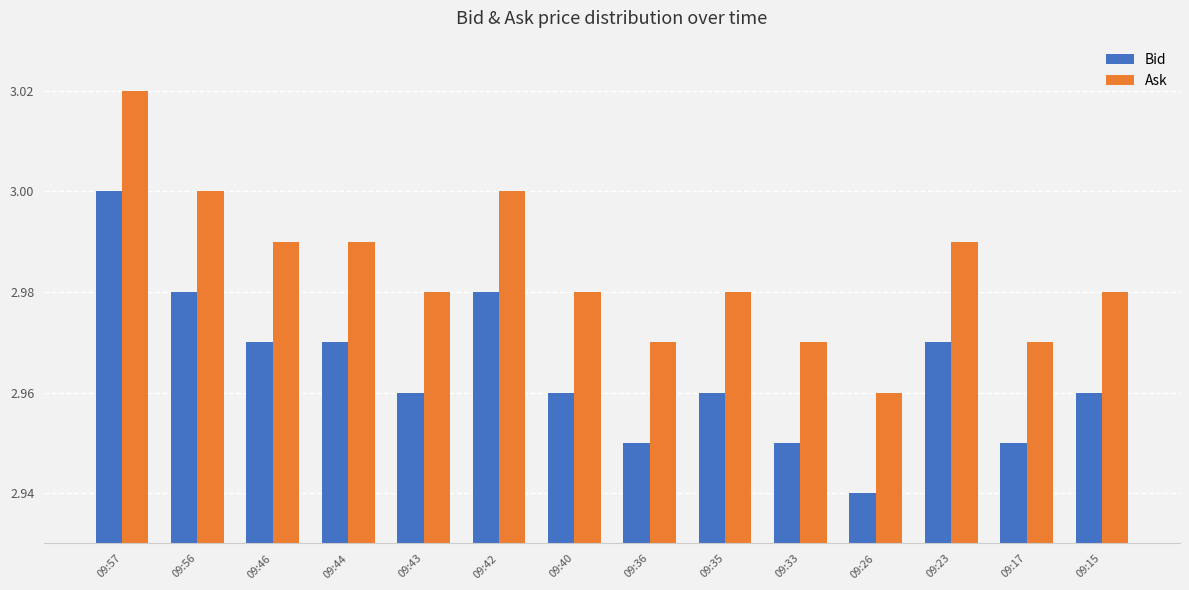

At which label is Bid closest to 2?

09:26